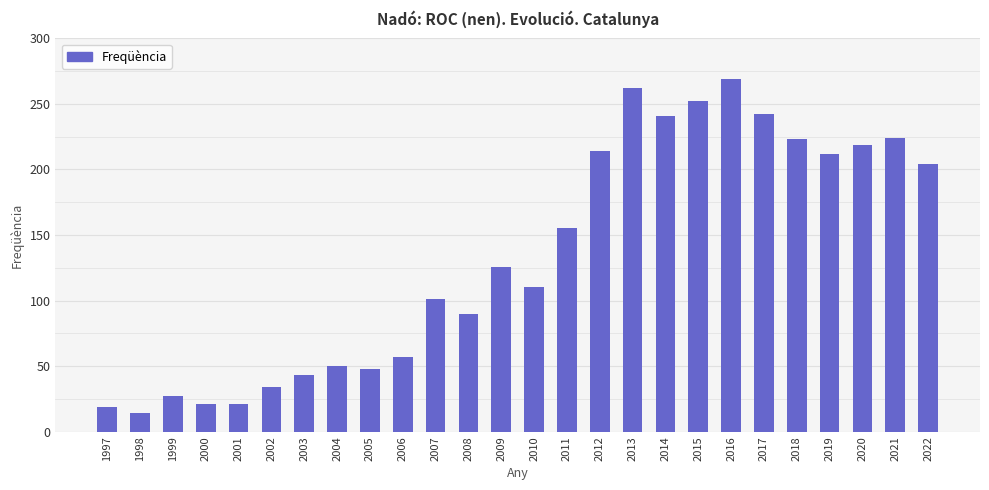

What is the difference between the values at 2008 and 2006?

33